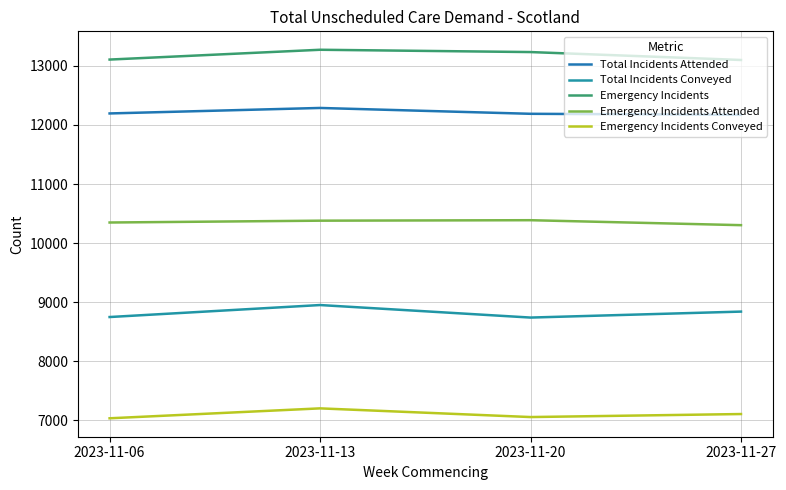

Reading right to left, list all the values displayed in this chart.

Total Incidents Attended: 12172	12189	12288	12195
Total Incidents Conveyed: 8841	8740	8952	8749
Emergency Incidents: 13100	13234	13273	13107
Emergency Incidents Attended: 10304	10388	10380	10349
Emergency Incidents Conveyed: 7107	7056	7203	7035